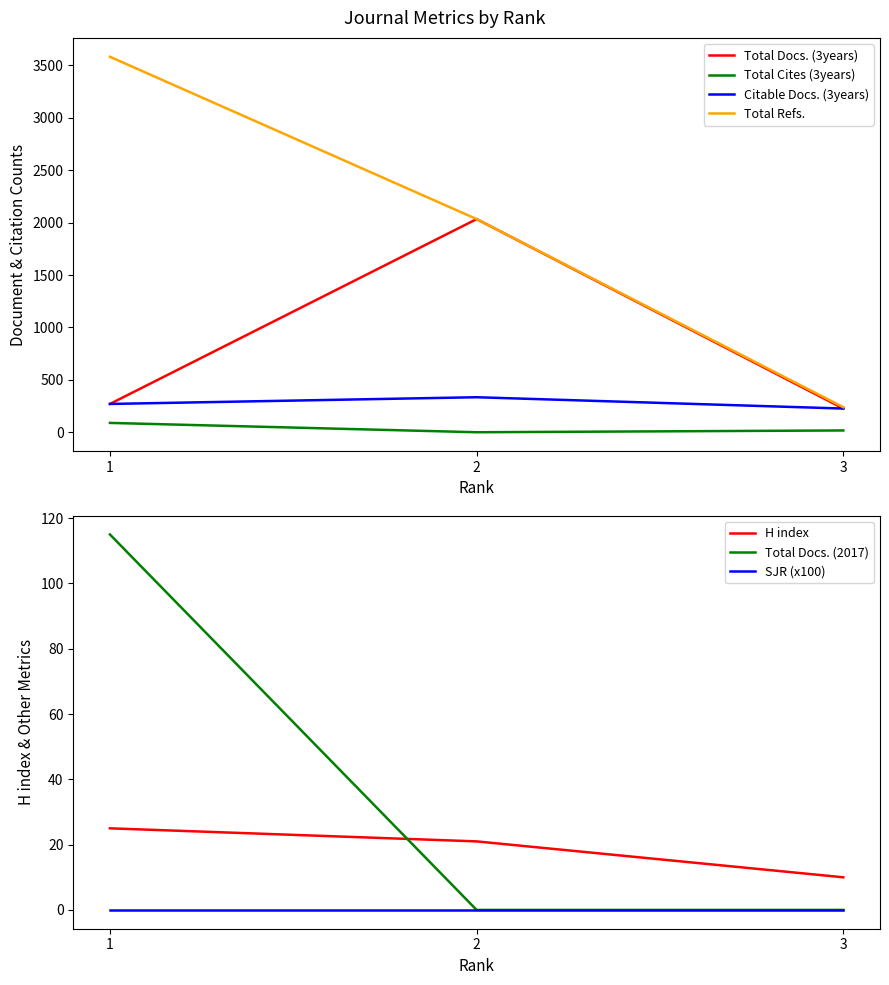

The Total Cites (3years) series shows 89 at 1. True or false?

True